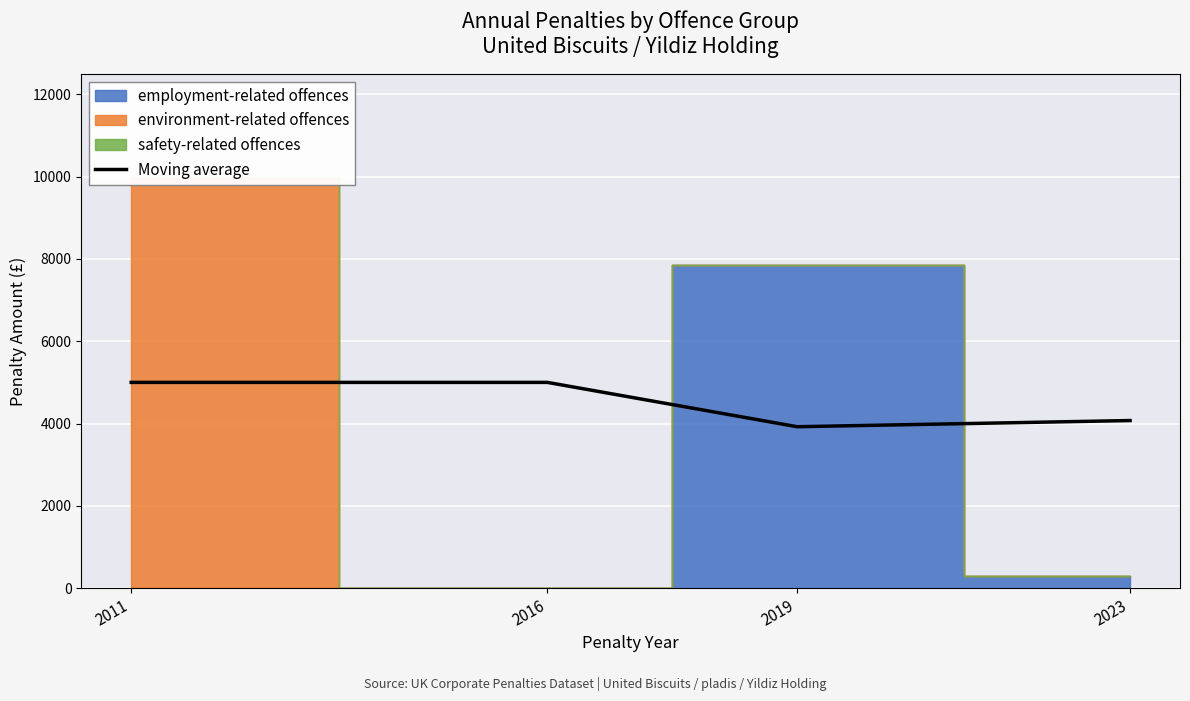

How many values are below 5000?

2